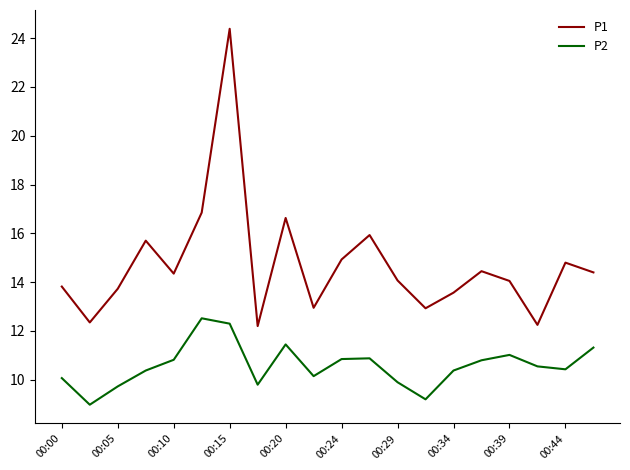

What is the minimum value for P1?

12.2